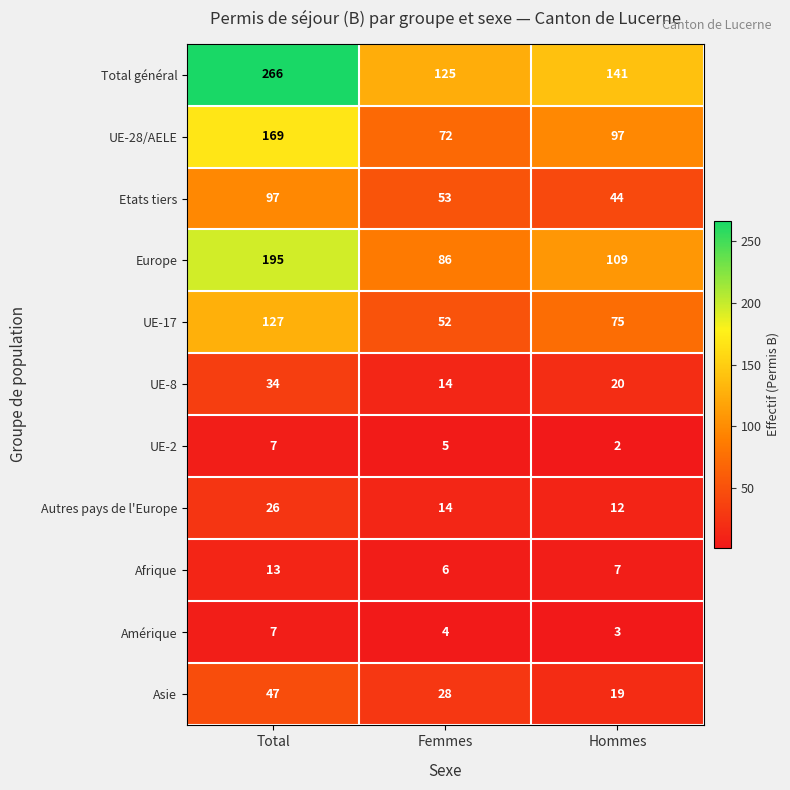

What is the maximum value shown in the chart?

266